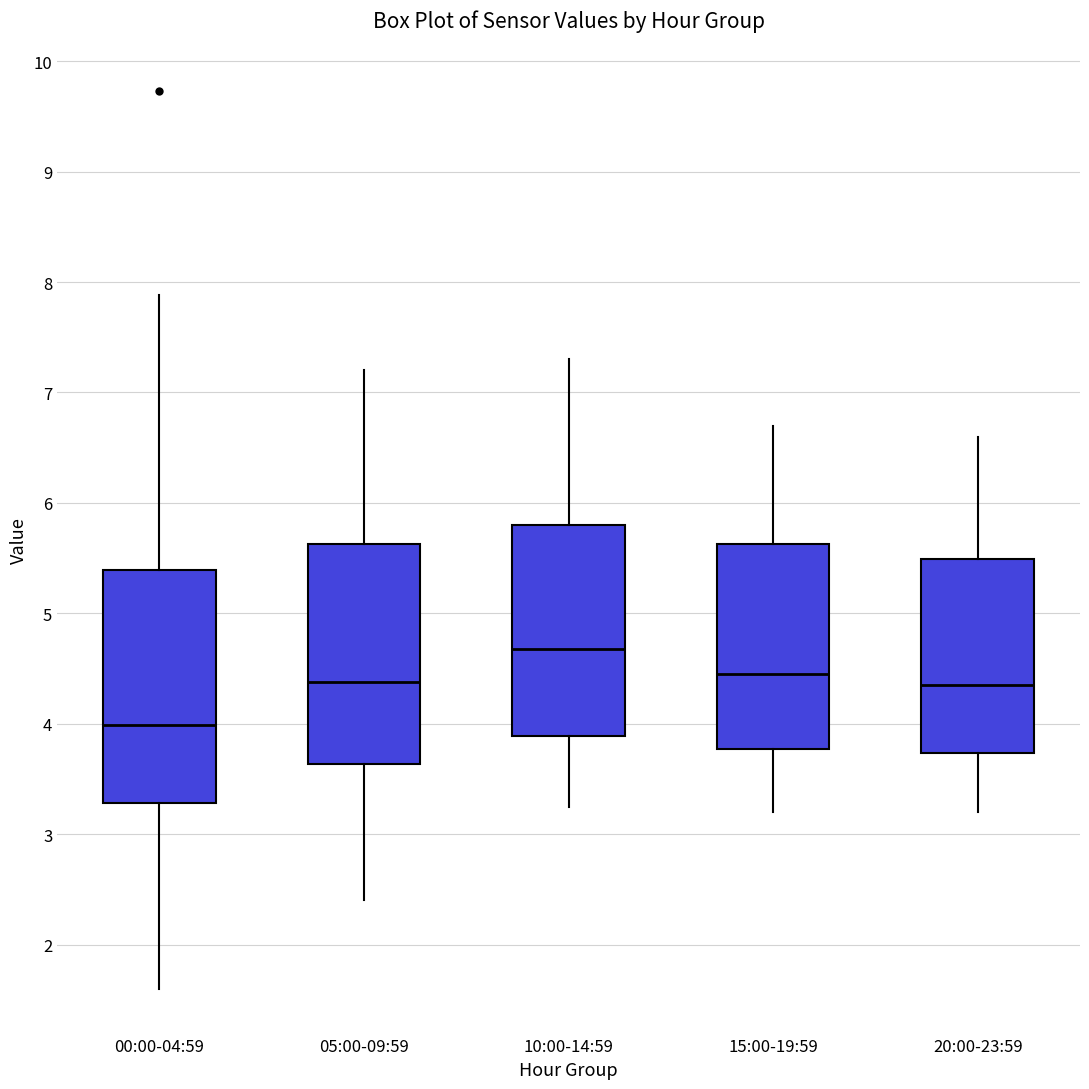

Where is the lower edge of the box for 10:00-14:59 on the y-axis? The values are not printed on the chart, so give them approximately, as read against the axis.

3.9